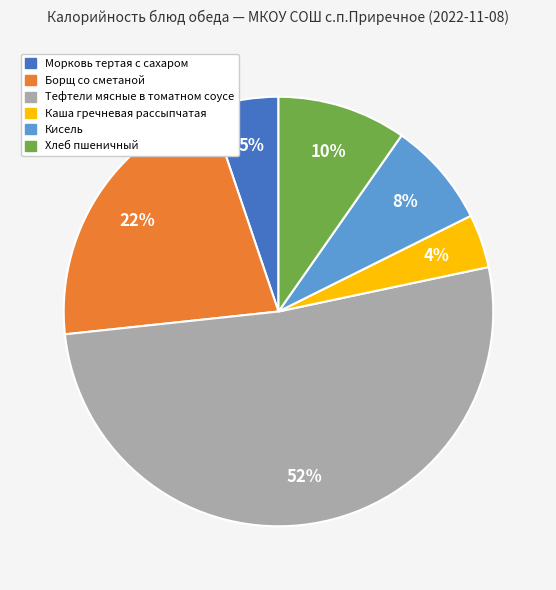

To the nearest percent, what percentage of the pie is Кисель?

8%